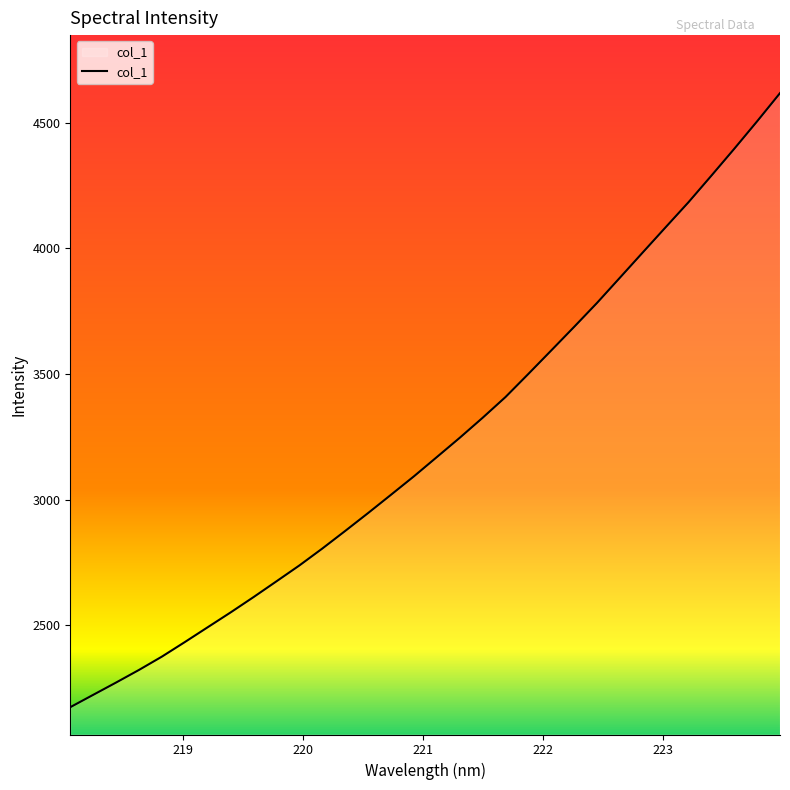

What is the difference between the maximum and minimum values?

2443.7